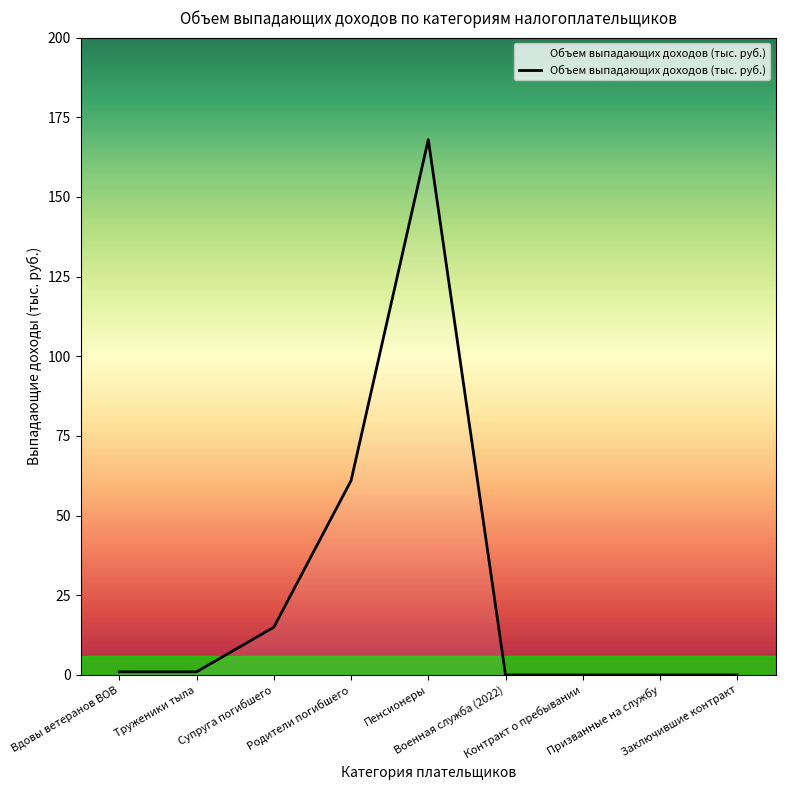

Is this an area chart (filled region under the line)?

No